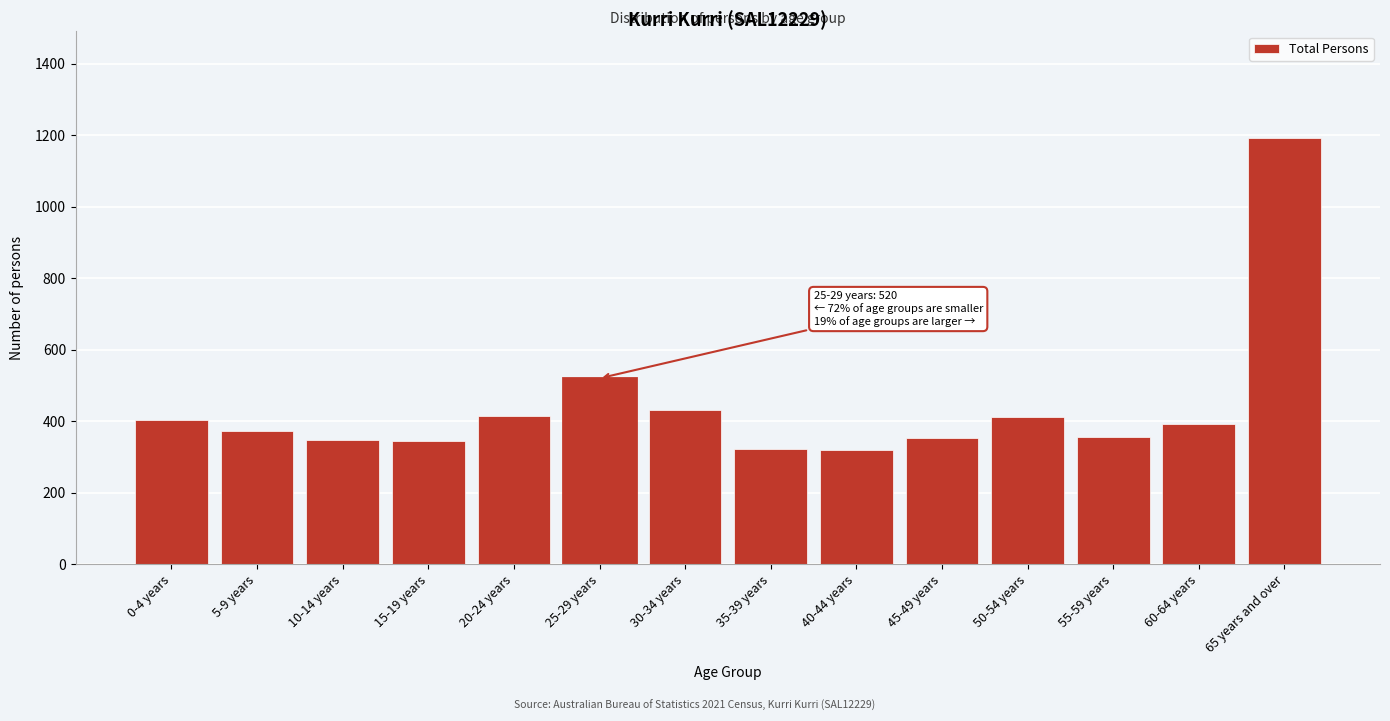

Which label corresponds to the largest value in the chart?

65 years and over